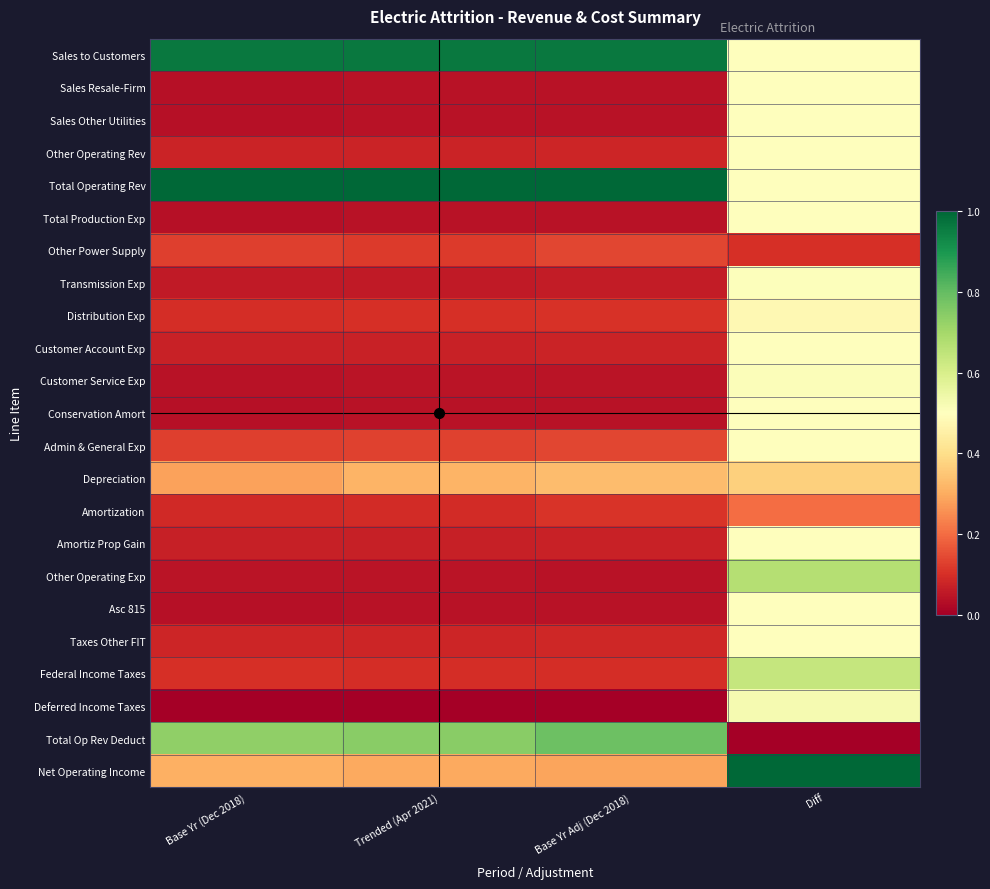

How many data points does each series have?

4